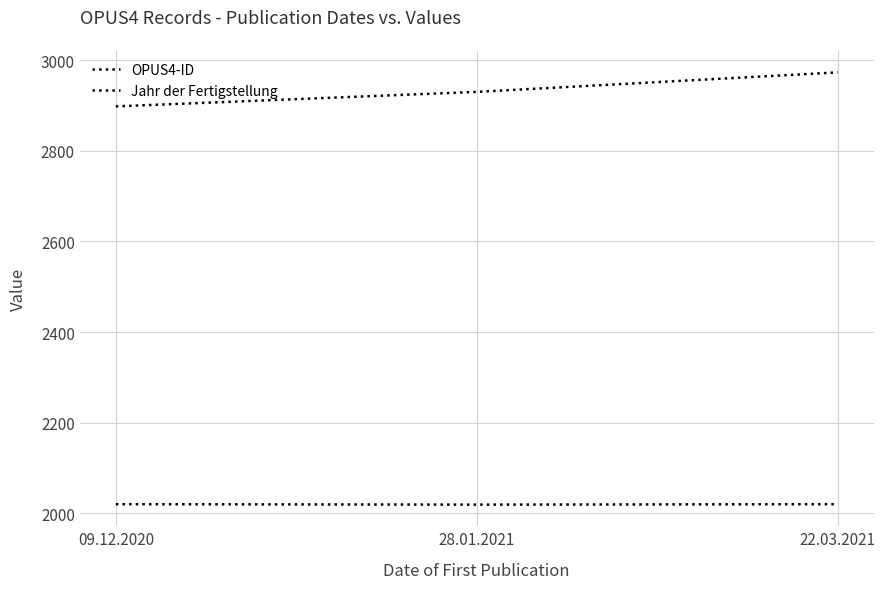

What is the lowest value of the Jahr der Fertigstellung series?

2019